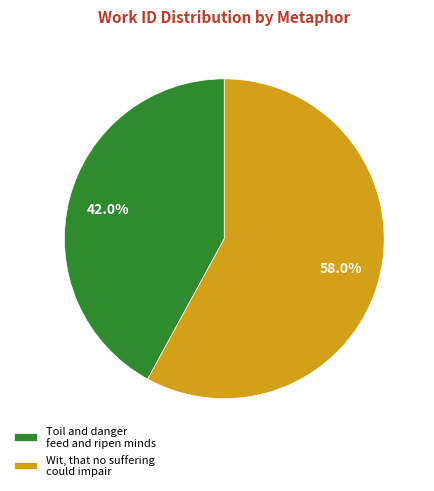

Is there a majority slice in this chart?

Yes